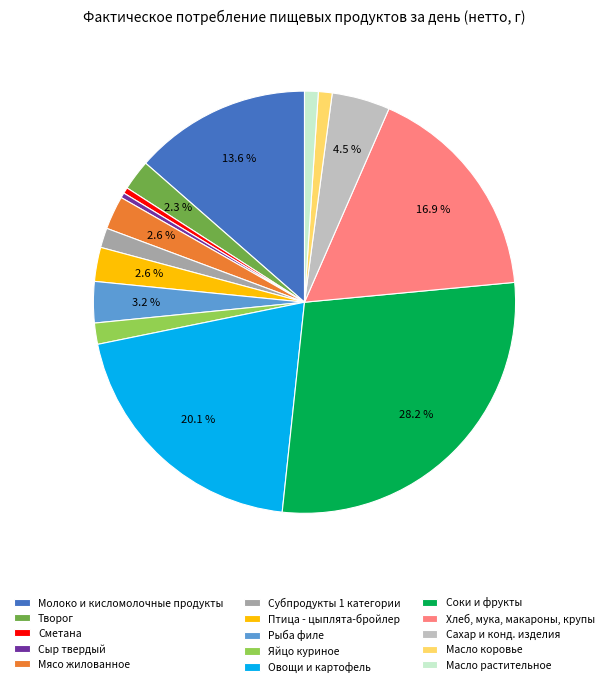

Does any single category account for the majority?

No